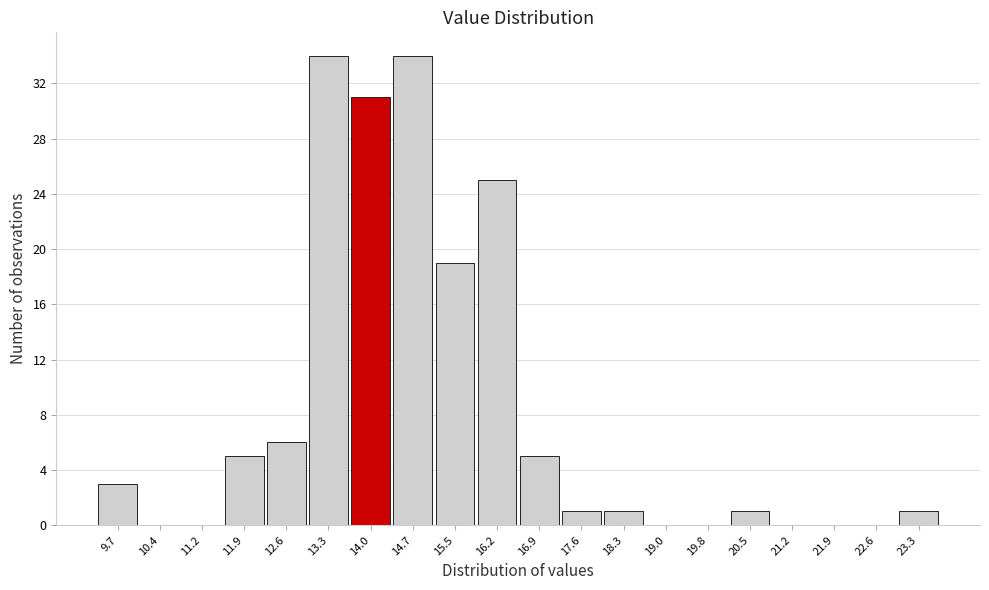

How tall is the bar that spans 11.5 to 12.2 on the x-axis? Neither the bar edges nor the heights are printed on the chart, so give them approximately, as read against the axes.

5